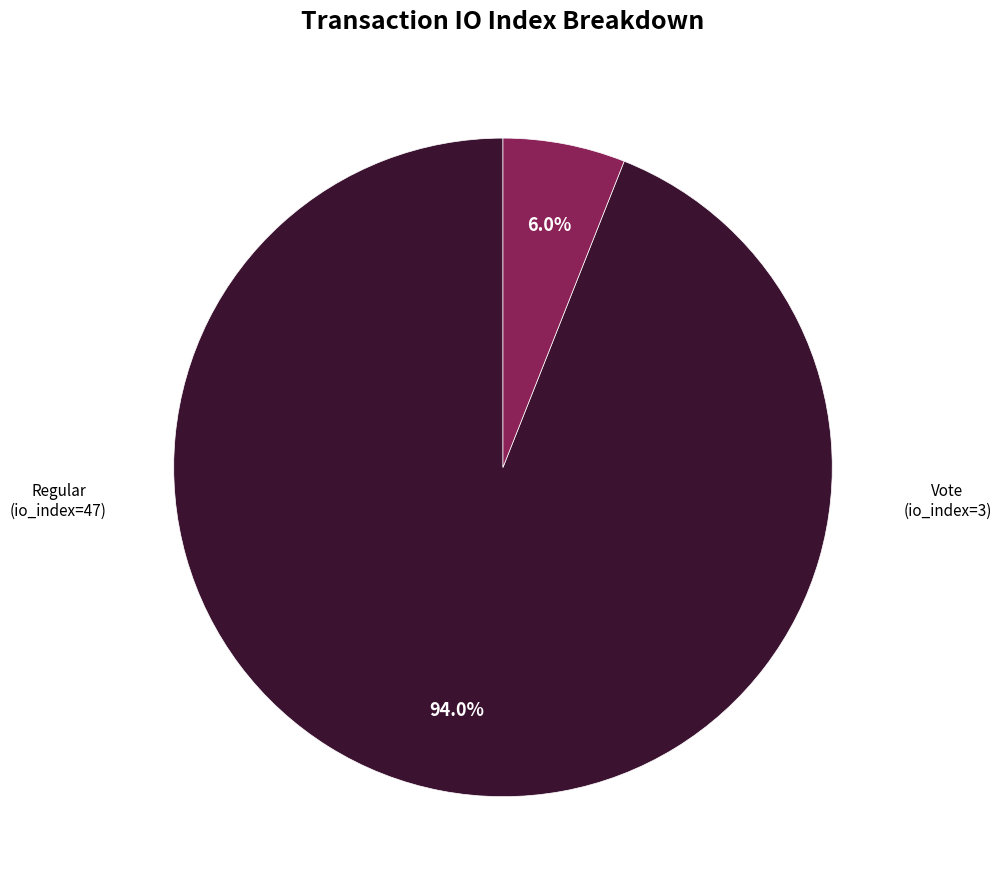

Is there a majority slice in this chart?

Yes